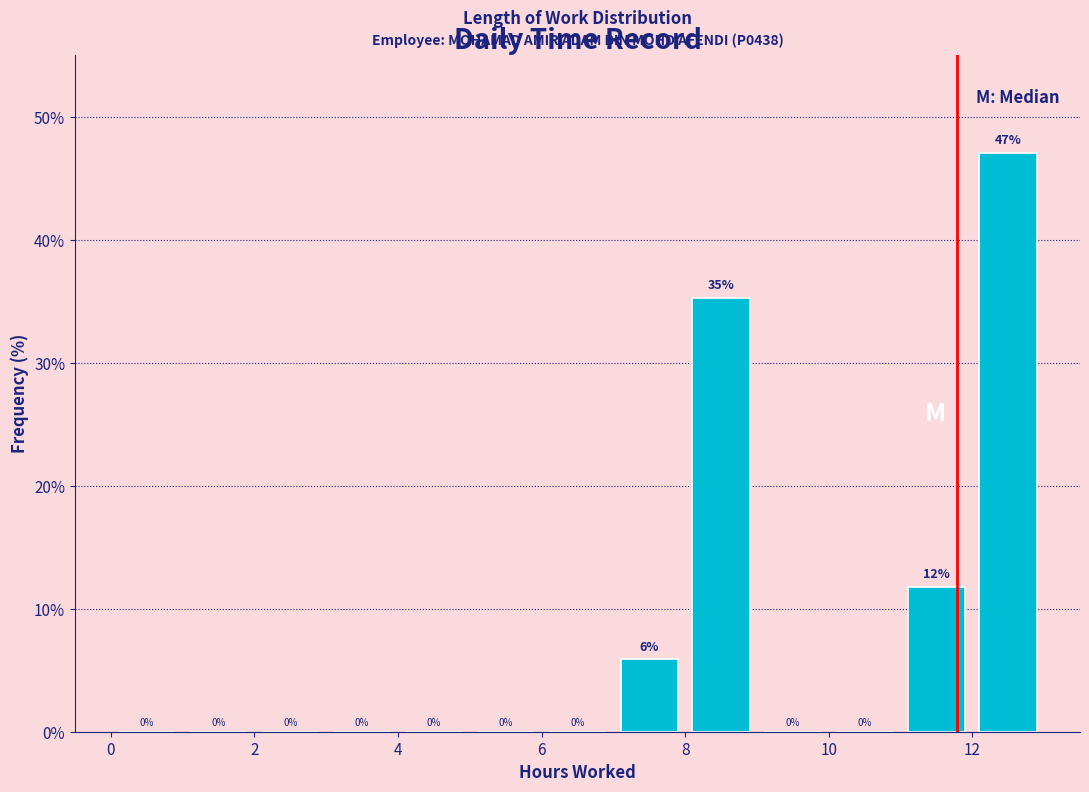

Which range on the x-axis has the tallest bar?

12 to 13